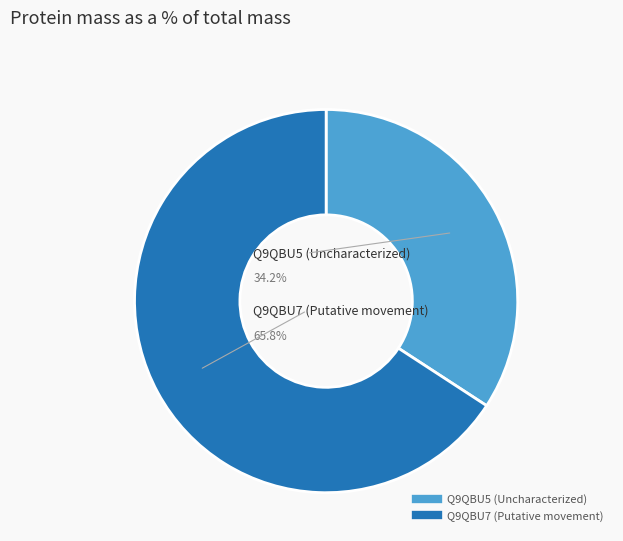

To the nearest percent, what is the combined percentage of Q9QBU7 (Putative movement) and Q9QBU5 (Uncharacterized)?

100%